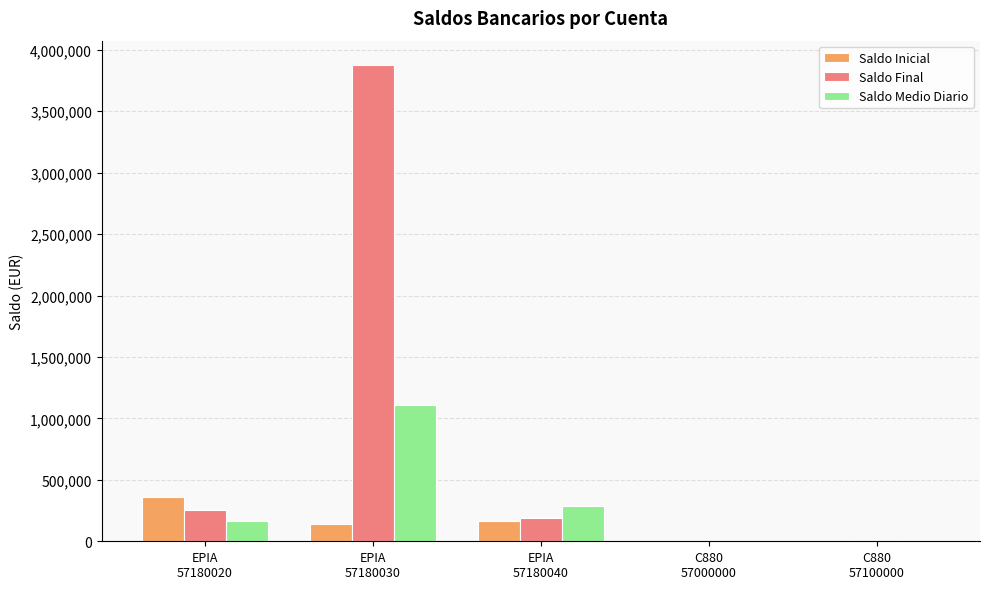

What is the maximum value shown in the chart?

3880099.0